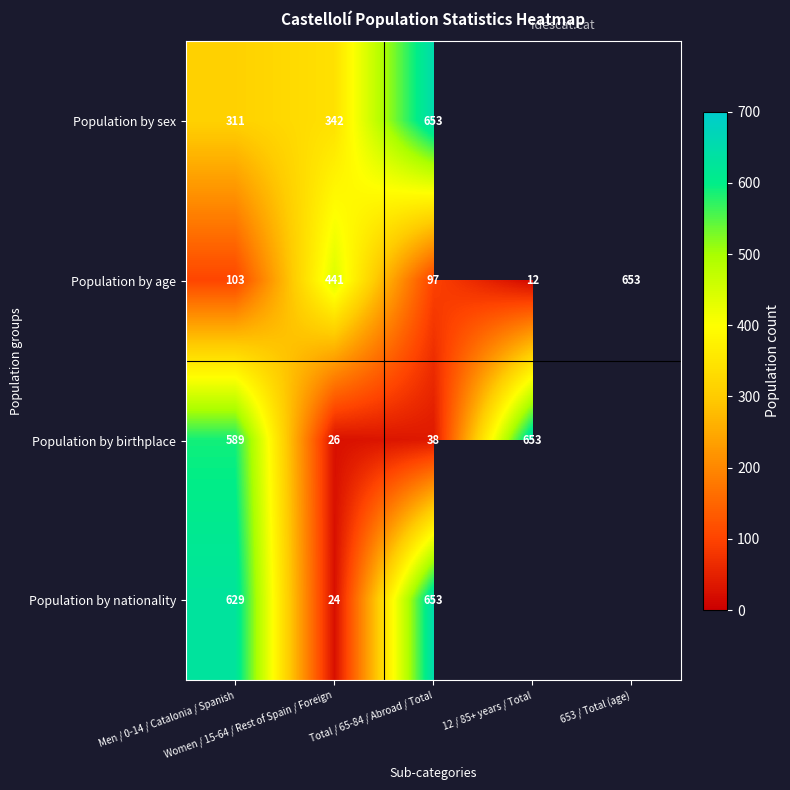

Which series has the largest range (max minus min)?

Population by age